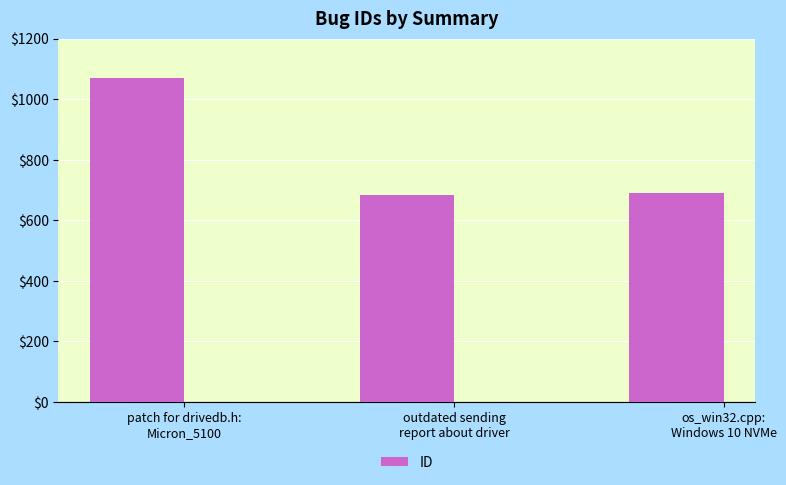

What is the value of the 2nd bar from the left?

684